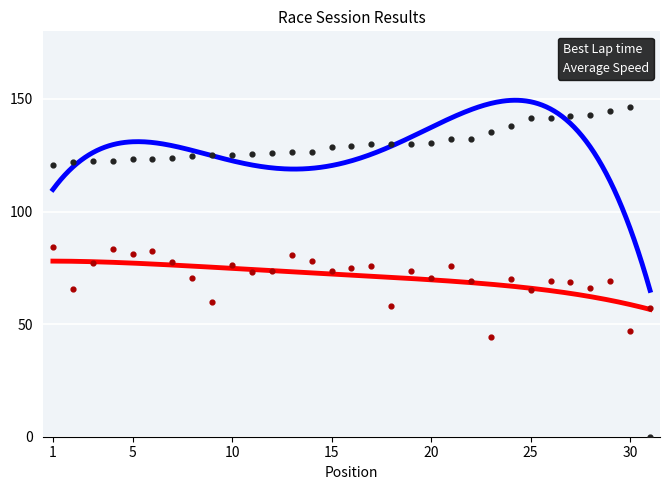

Which series has the largest total across all categories?

Best Lap time